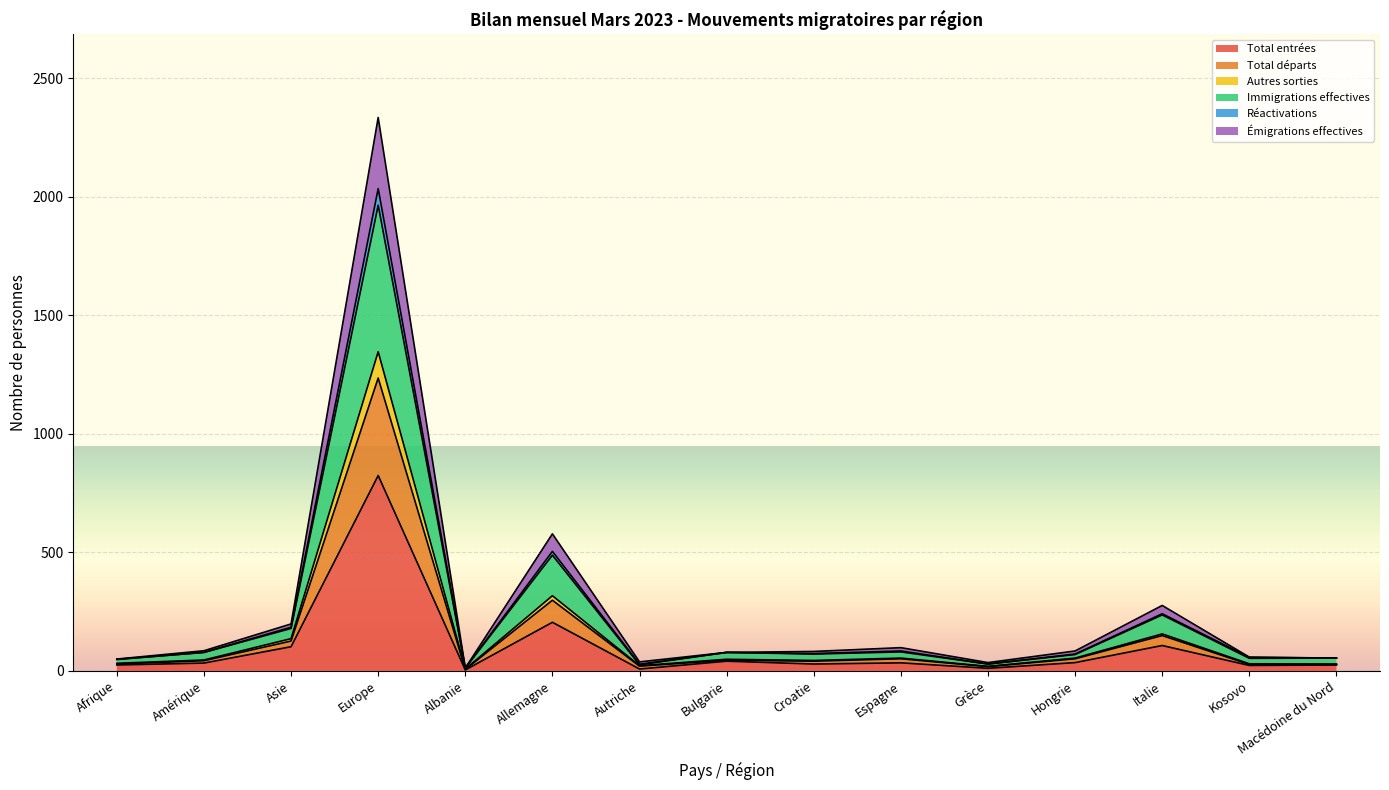

Which category has the highest value in the Total entrées series?

Europe